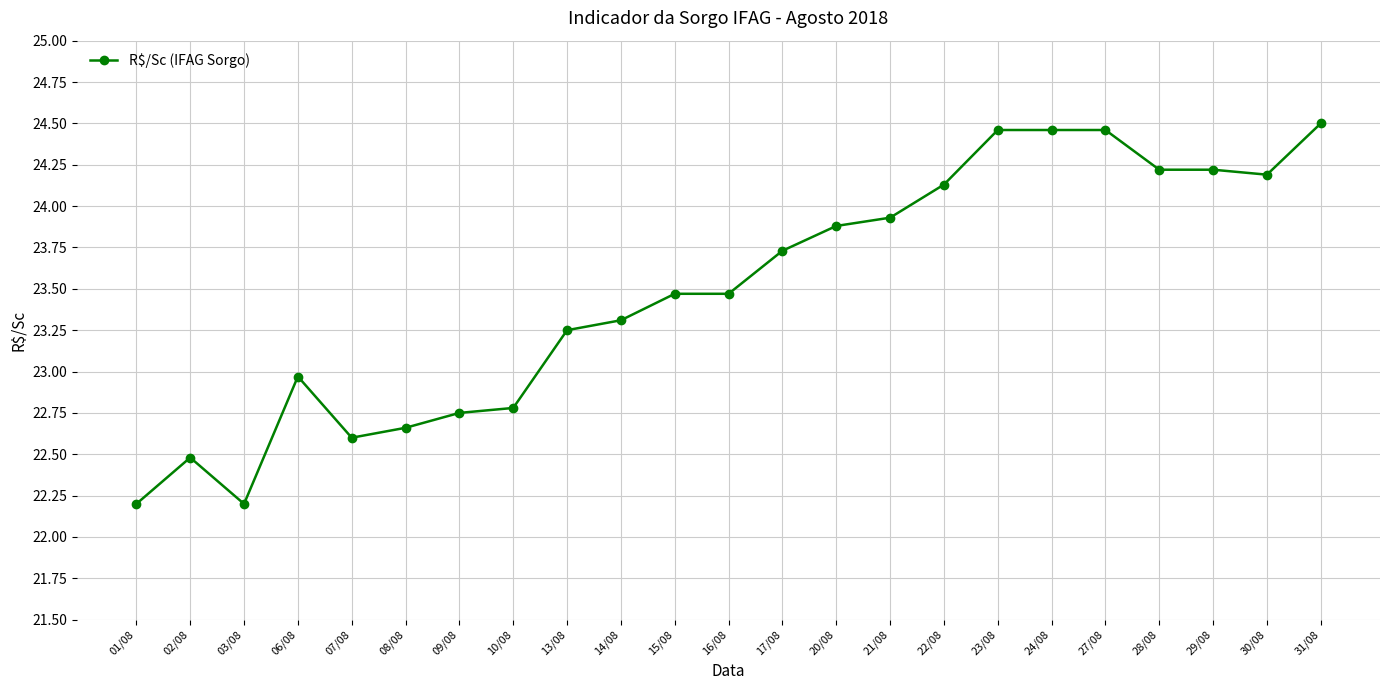

What is the label of the 17th point from the right?

09/08